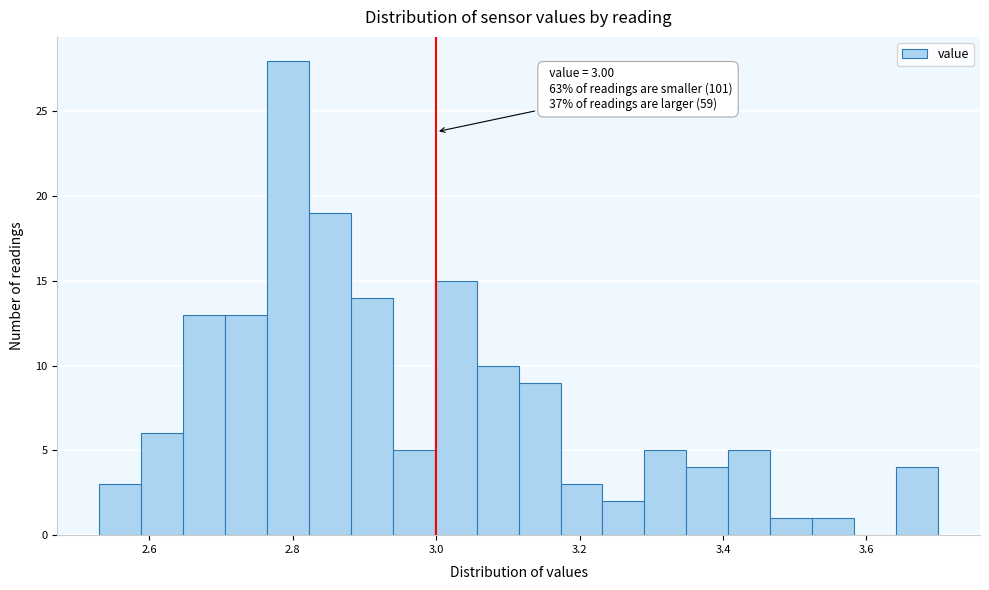

Read against the x-axis, roughly where is the centre of the tallest bar?

2.80